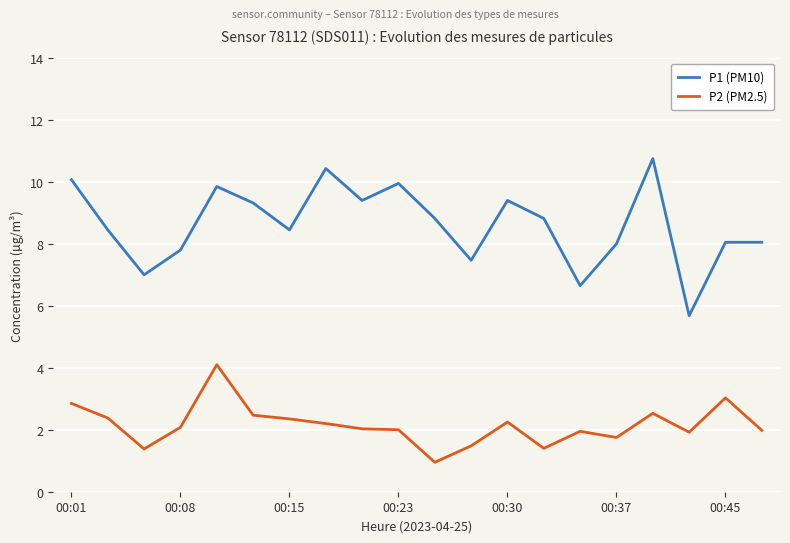

What is the maximum value shown in the chart?

10.8